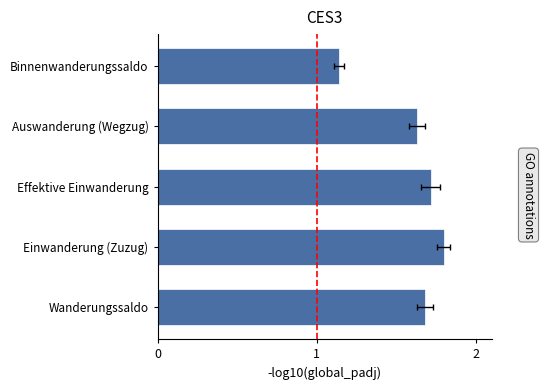

List the labels in order of value, largest first.

Einwanderung (Zuzug), Effektive Einwanderung, Wanderungssaldo, Auswanderung (Wegzug), Binnenwanderungssaldo